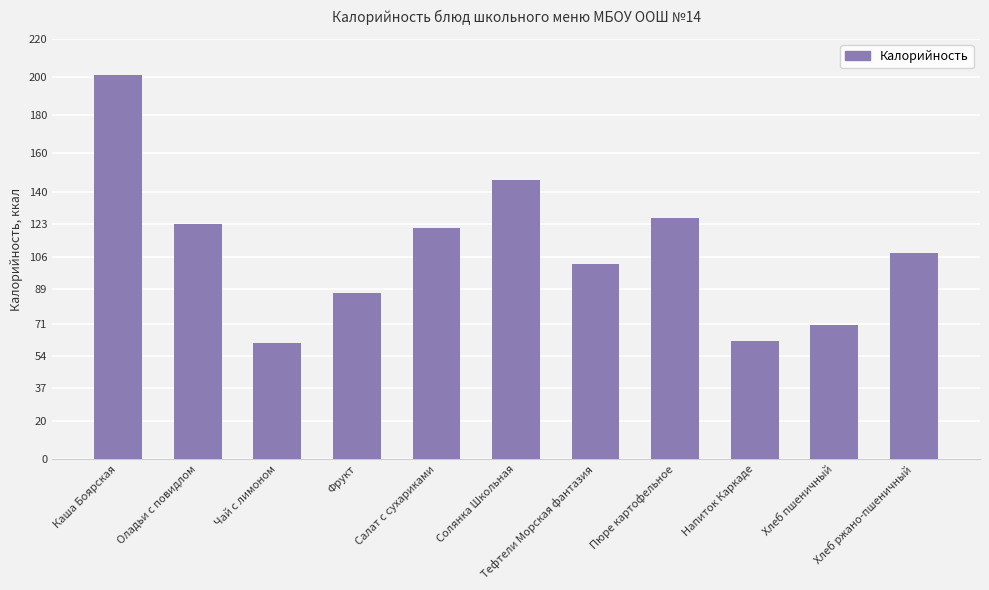

Where does the data first go above 108?

Каша Боярская